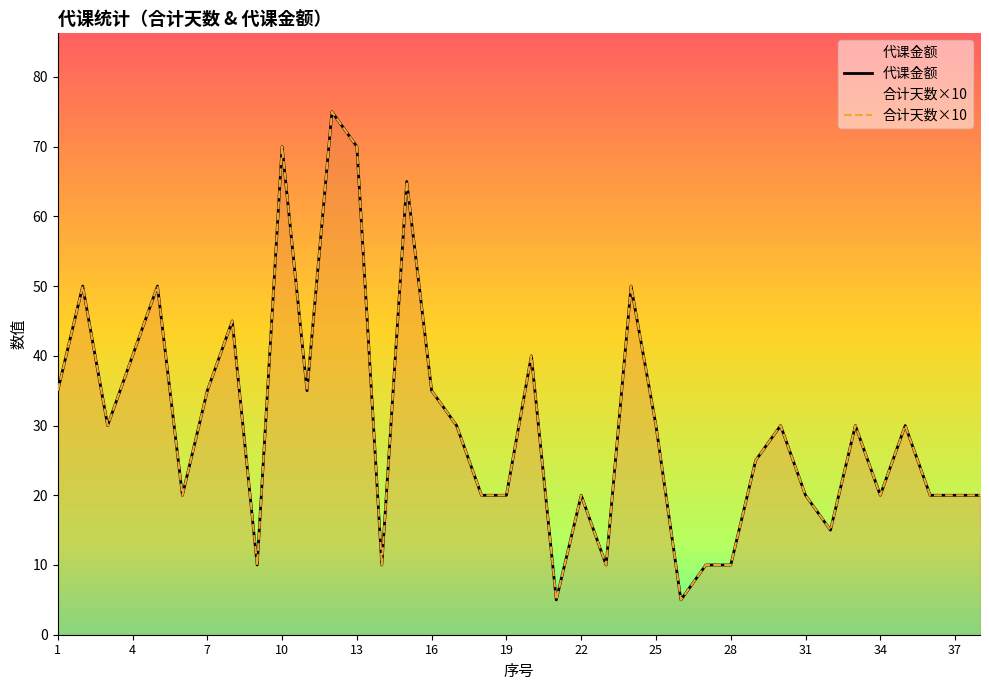

List the series in order of their peak value, lowest first.

代课金额, 合计天数×10